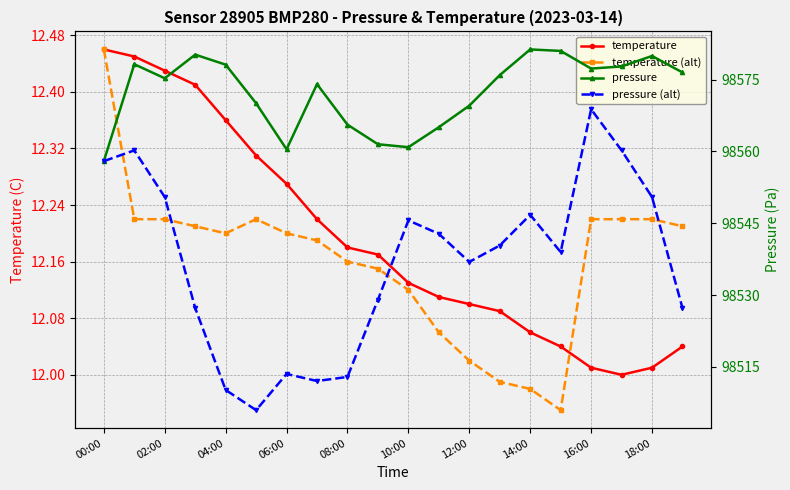

What are all the series names shown in the legend?

temperature, temperature (alt), pressure, pressure (alt)